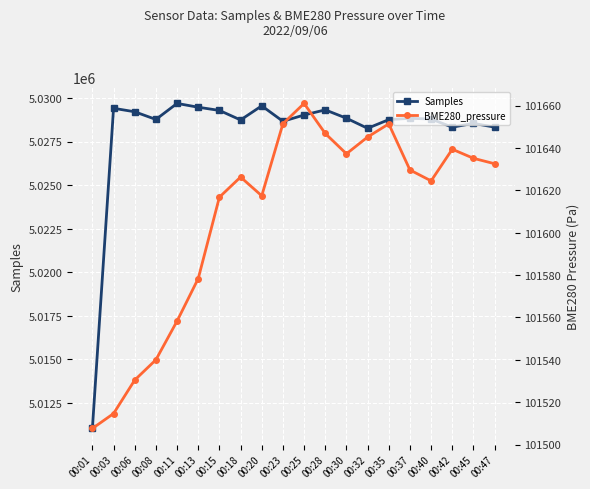

Is it true that BME280_pressure equals 101632.6 at 00:47?

True